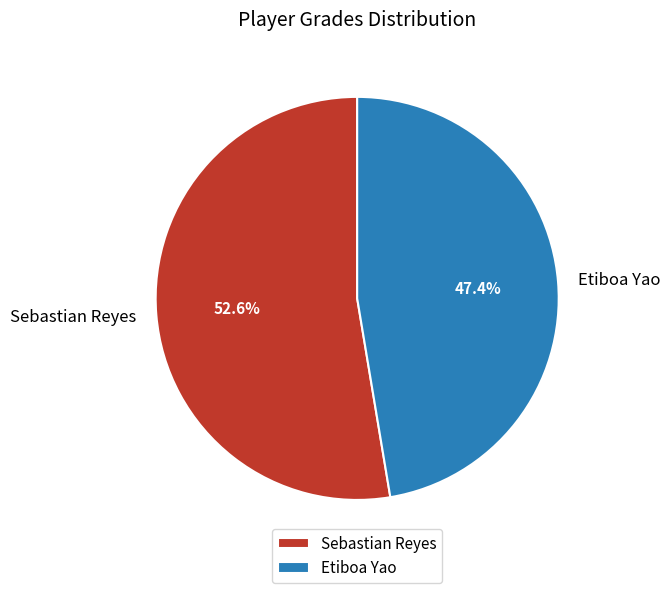

Which has a higher value, Sebastian Reyes or Etiboa Yao?

Sebastian Reyes